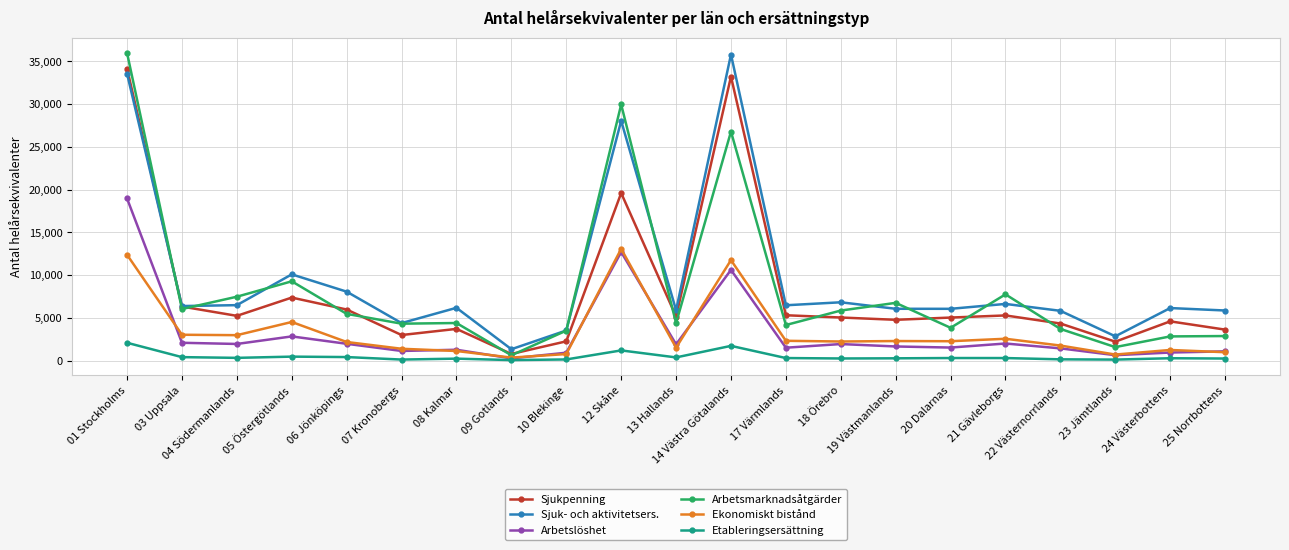

Between 12 Skåne and 13 Hallands, which series saw the biggest shift?

Arbetsmarknadsåtgärder